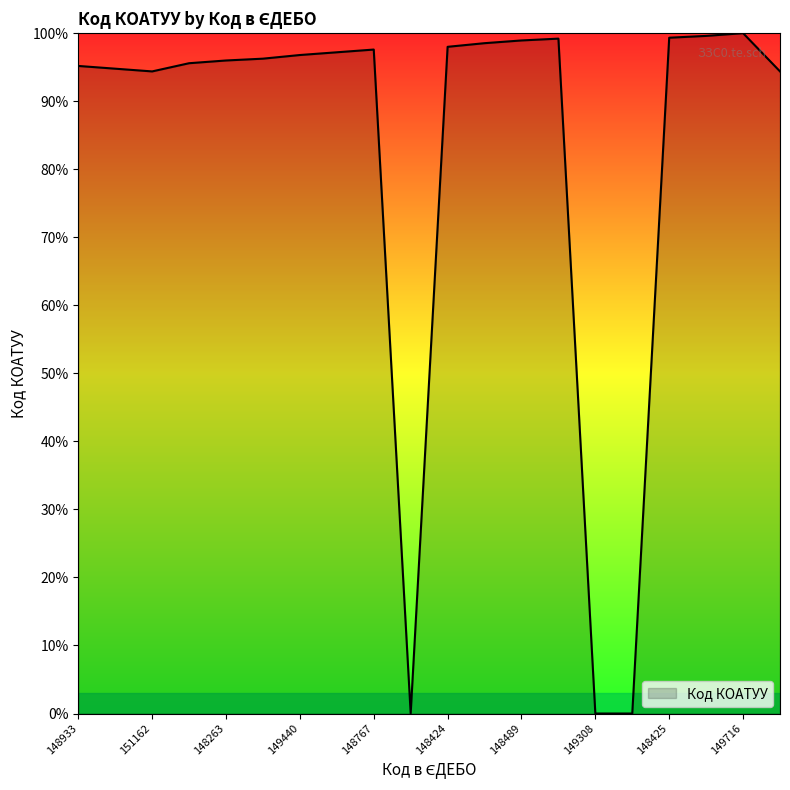

How many categories are shown in the chart?

20